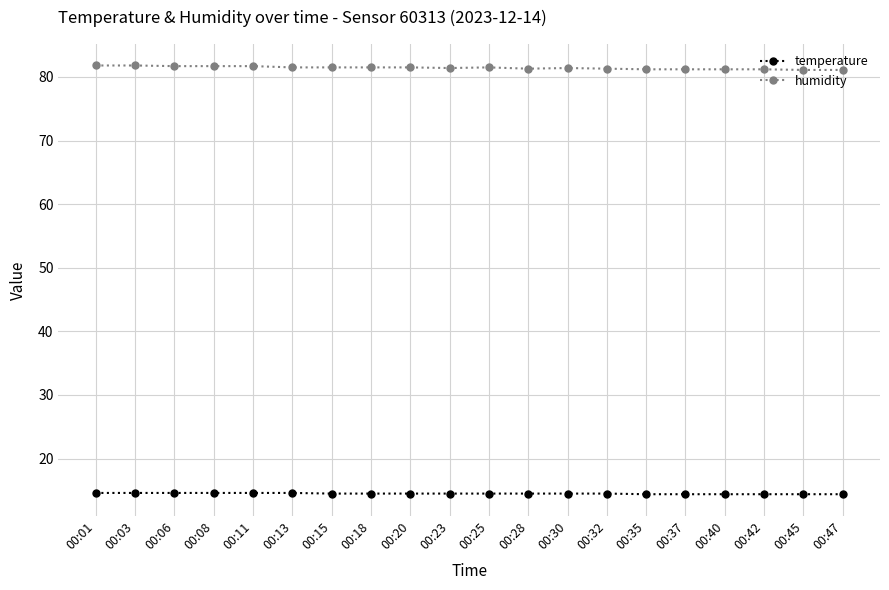

What is the average value of the humidity series?

81.4